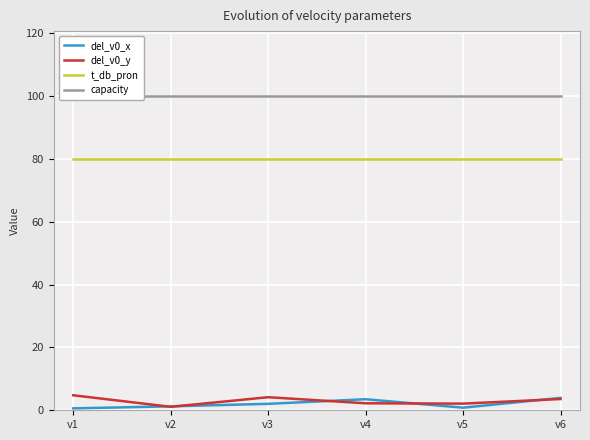

At which label is del_v0_y closest to 2?

v5